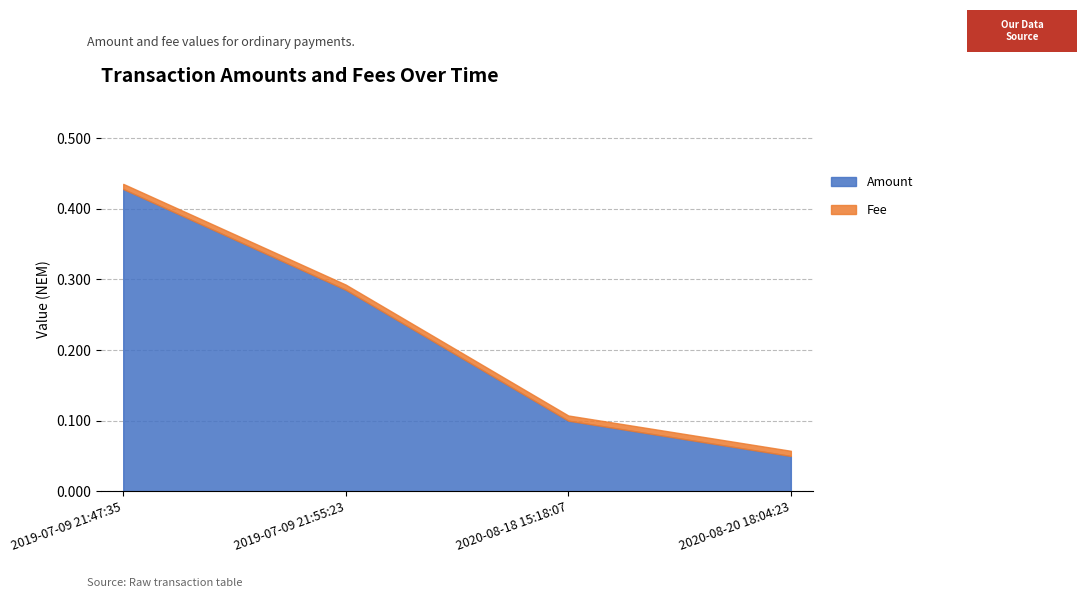

Between 2020-08-18 15:18:07 and 2020-08-20 18:04:23, which is larger?

2020-08-18 15:18:07